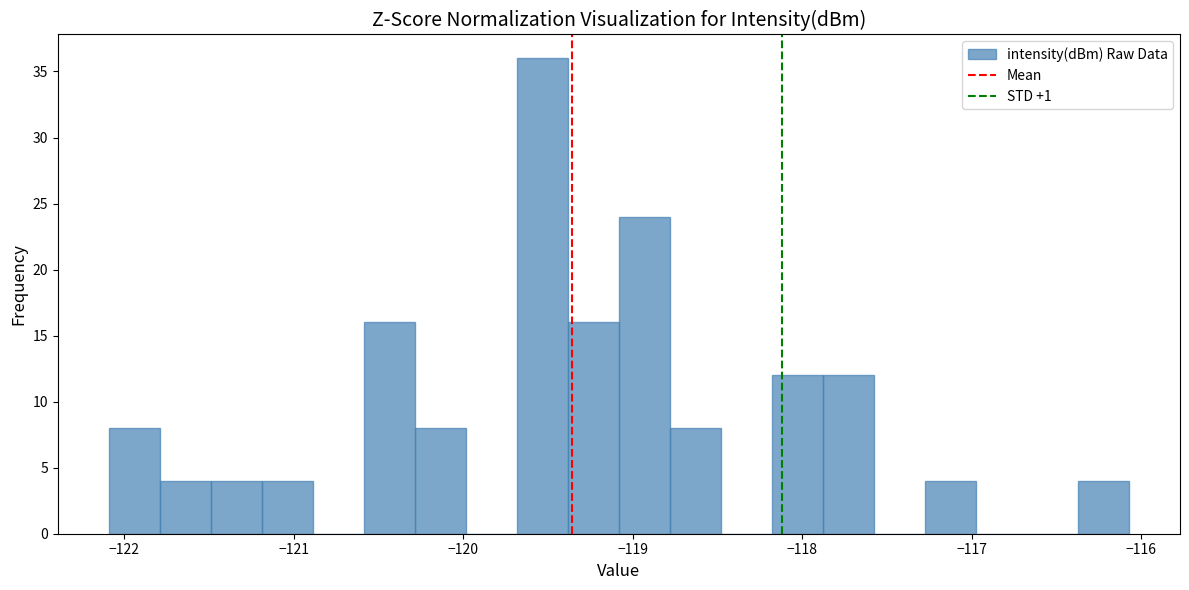

Around what value on the x-axis is the tallest bar? Give the approximate position of its centre, as read against the axis.

-119.5